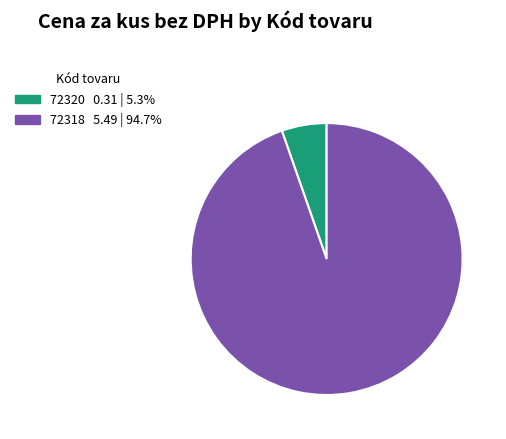

Is the sum of 72320 and 72318 greater than half?

Yes